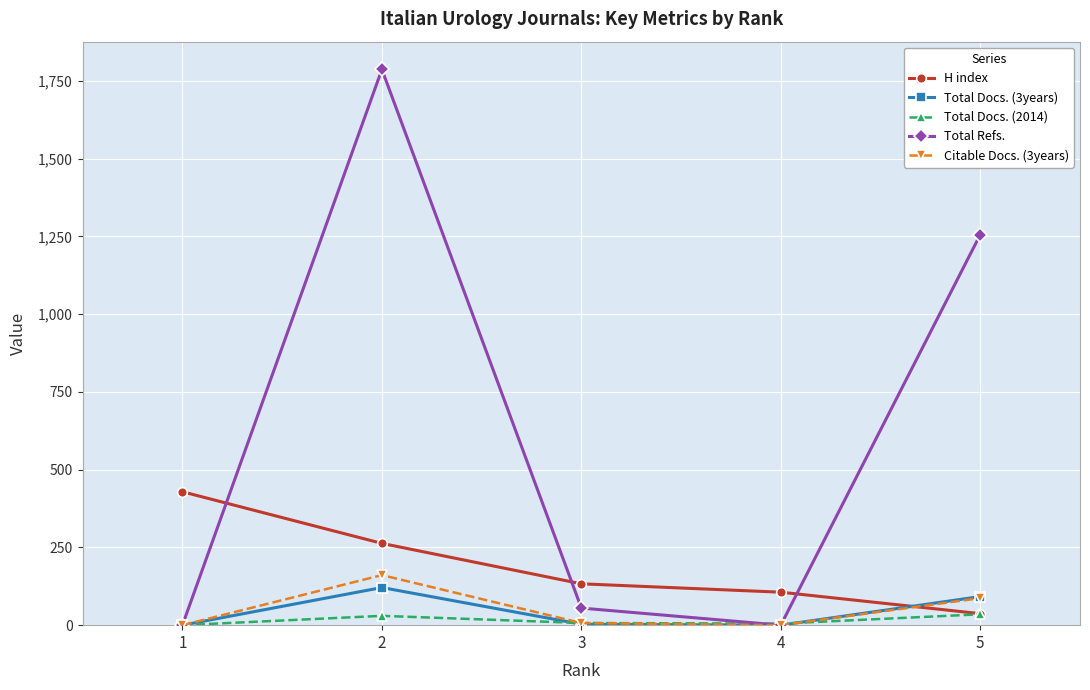

What is the value of the Total Refs. point at the 3rd from the left?

55